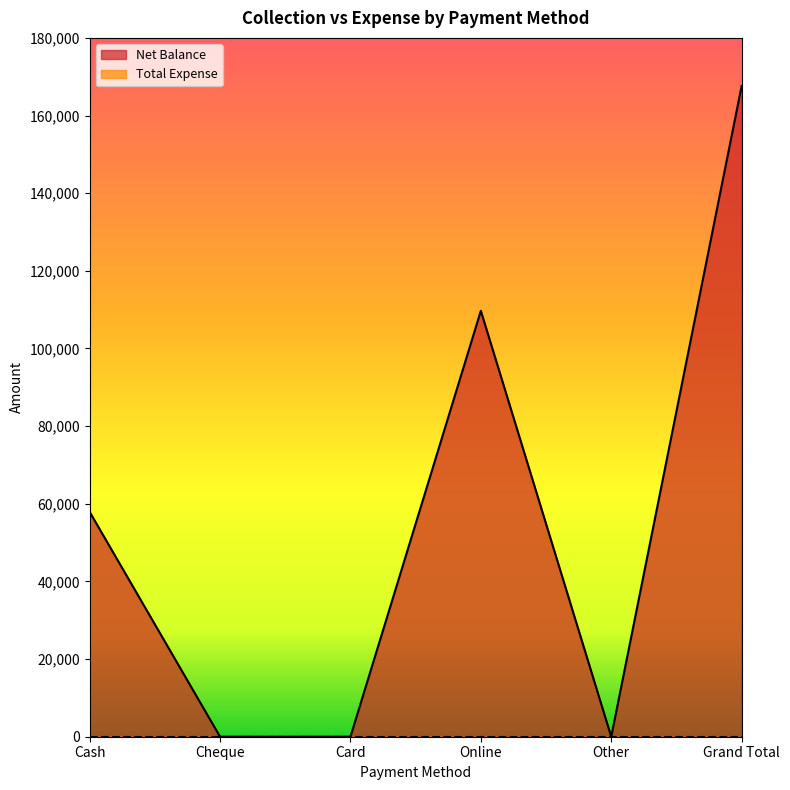

Is it true that the value at Other is 87080?

False